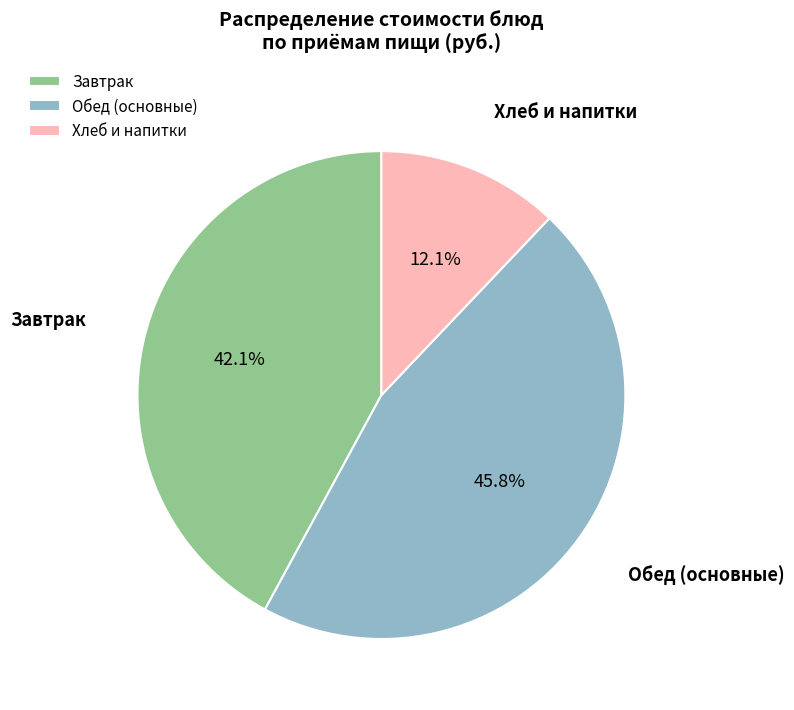

Is Завтрак the majority of the pie?

No